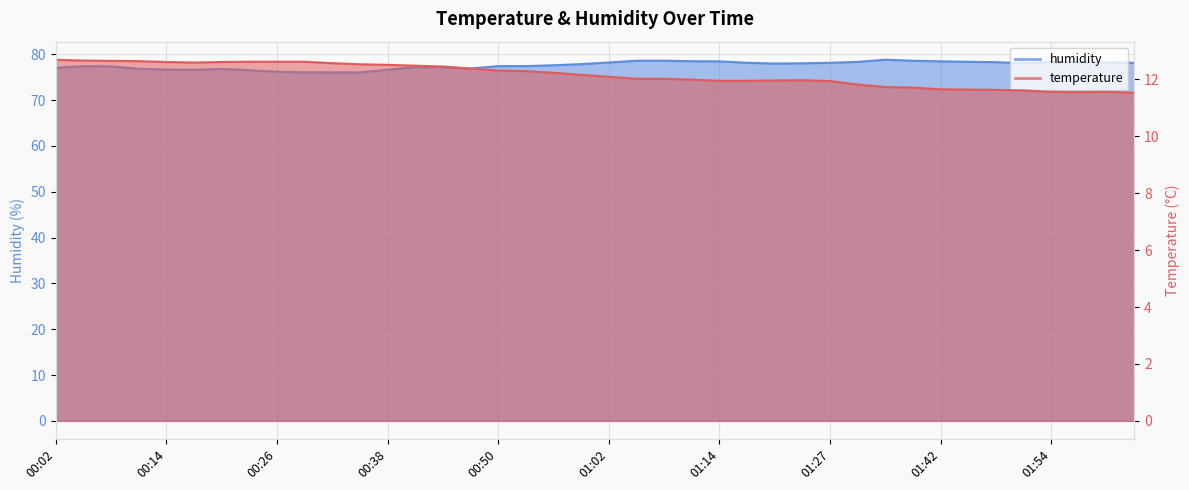

List the series in order of their peak value, highest first.

humidity, temperature